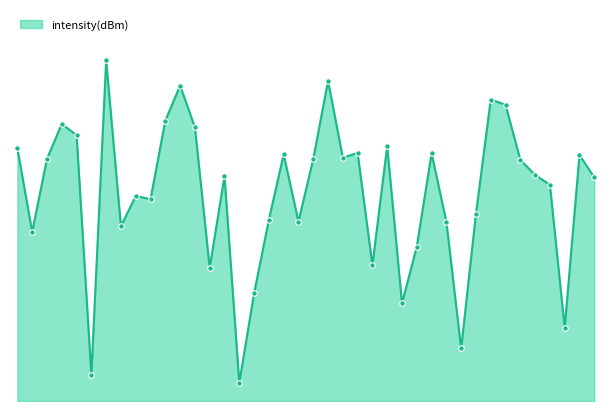

At which label is the value closest to 9?

1